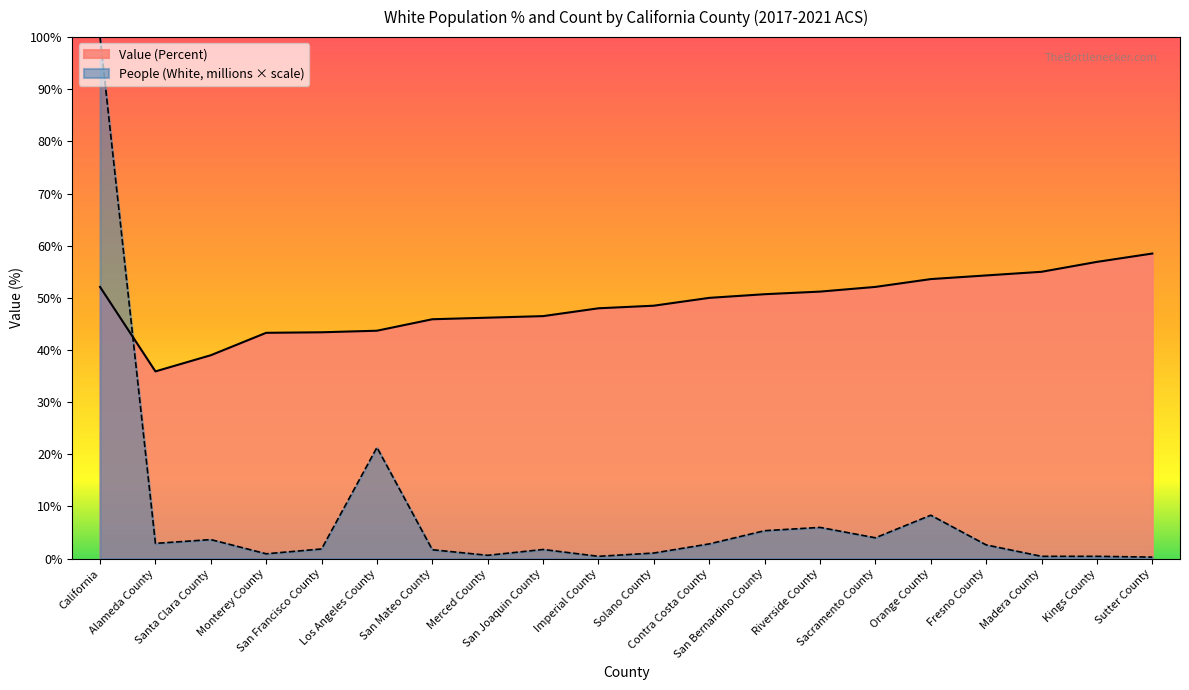

What is the difference between the People (White) (millions) values at Solano County and Riverside County?

4.9